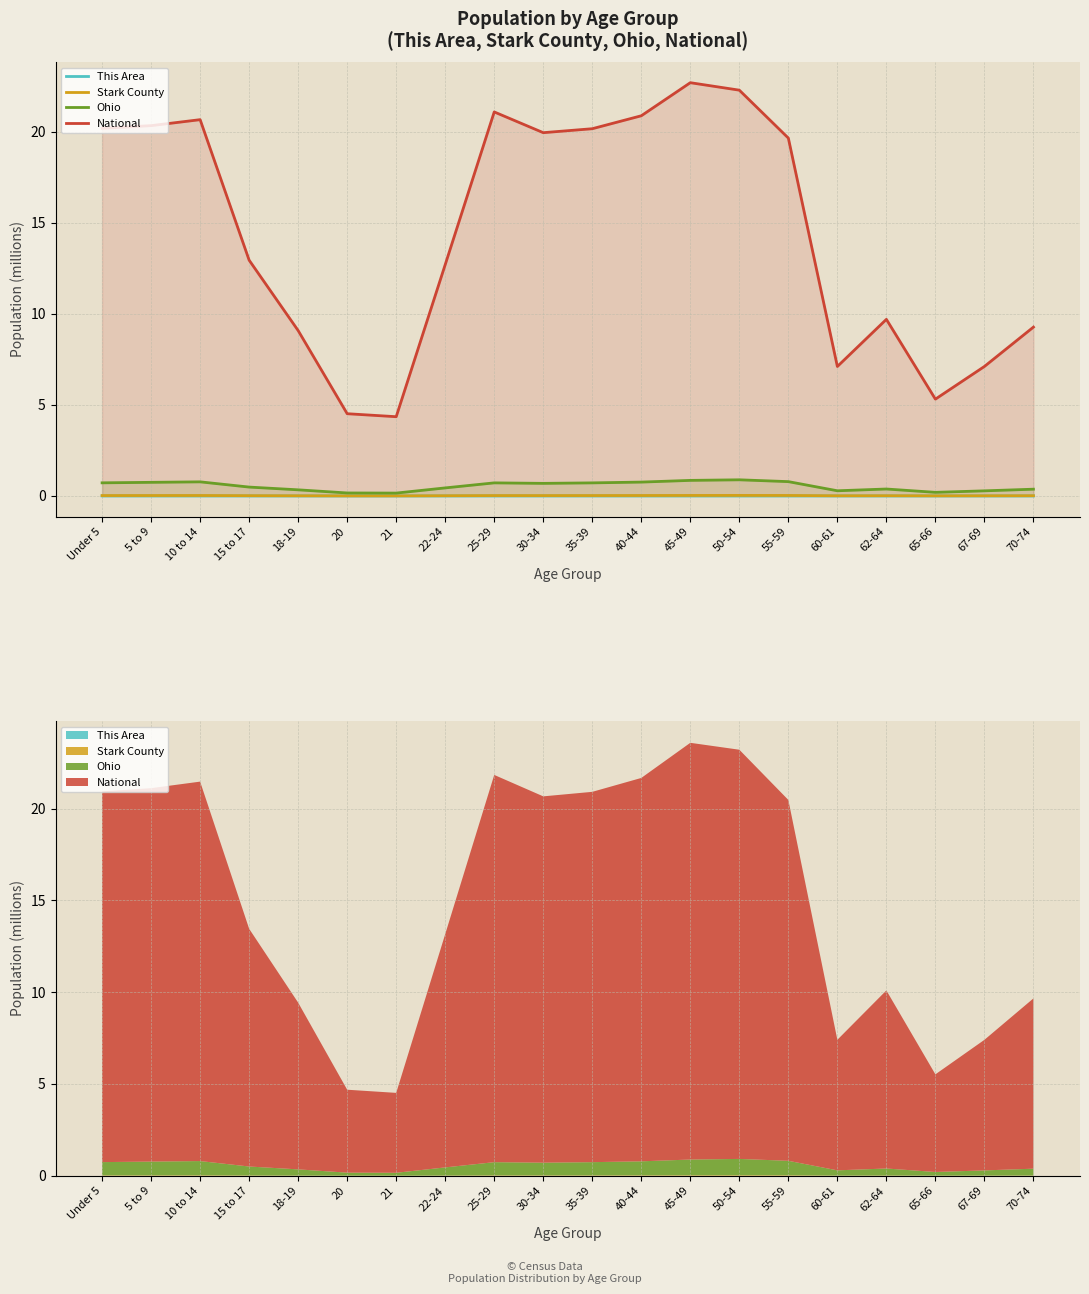

What is the label of the 1st point from the left?

Under 5